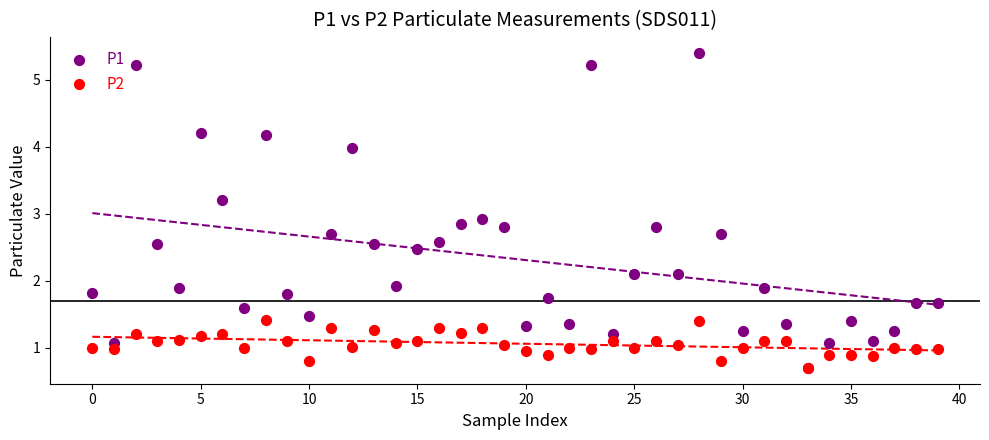

What are all the series names shown in the legend?

P1, P2